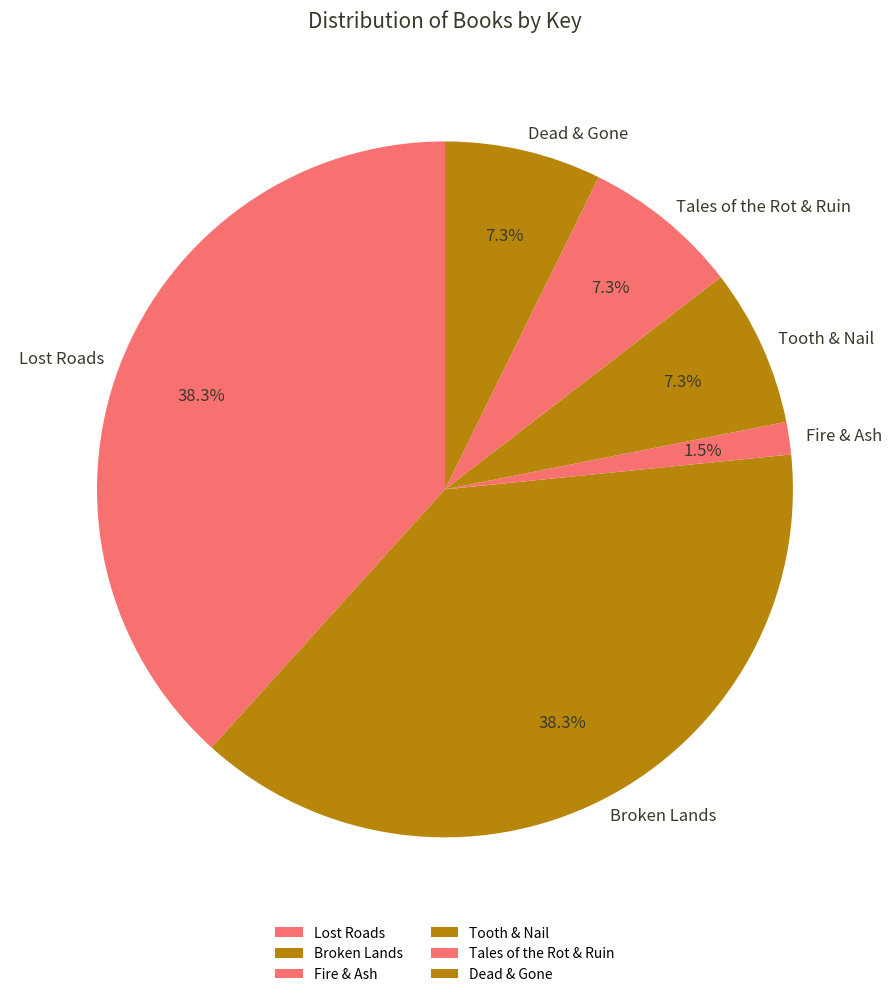

What is the ratio of the value at Tales of the Rot & Ruin to the value at Broken Lands?

0.2